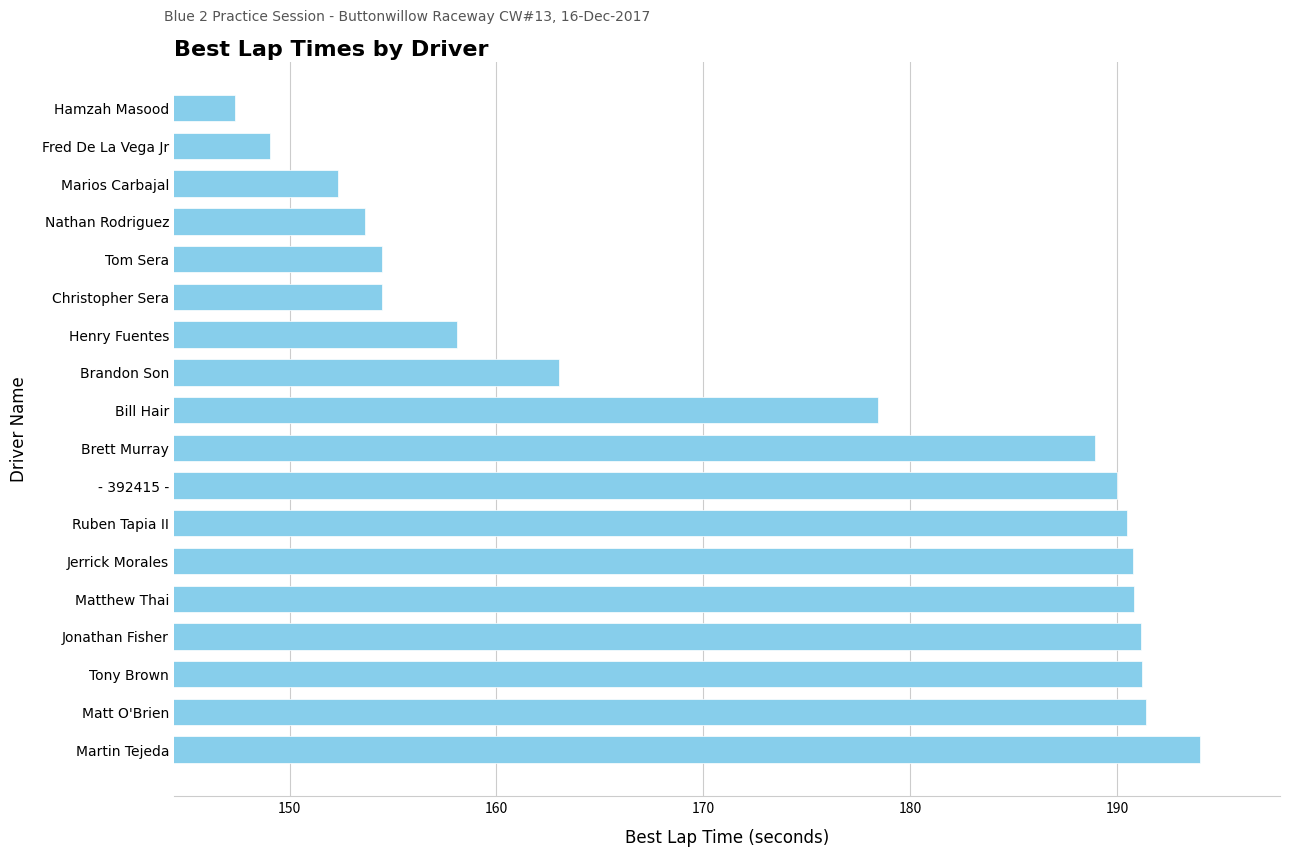

How many values are below 188?

9